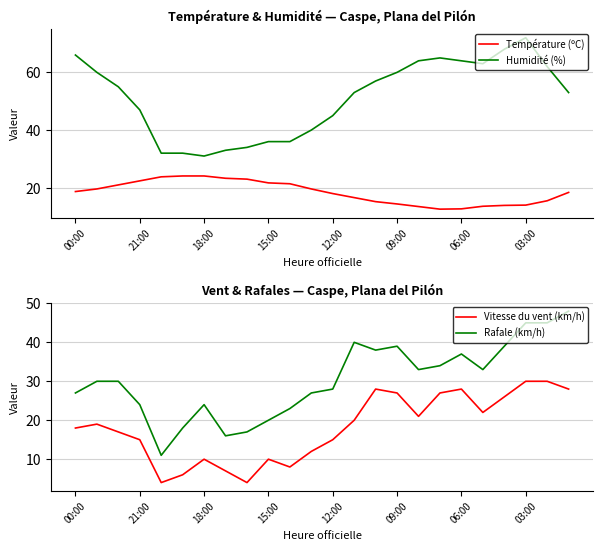

What is the sum of all Vitesse du vent (km/h) values?

432